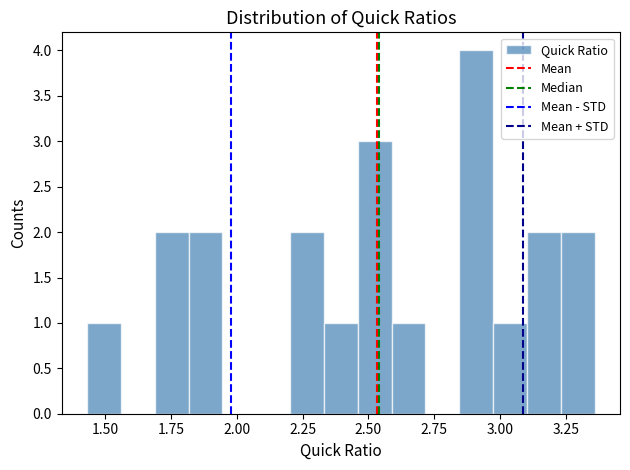

Around what value on the x-axis is the tallest bar? Give the approximate position of its centre, as read against the axis.

2.90